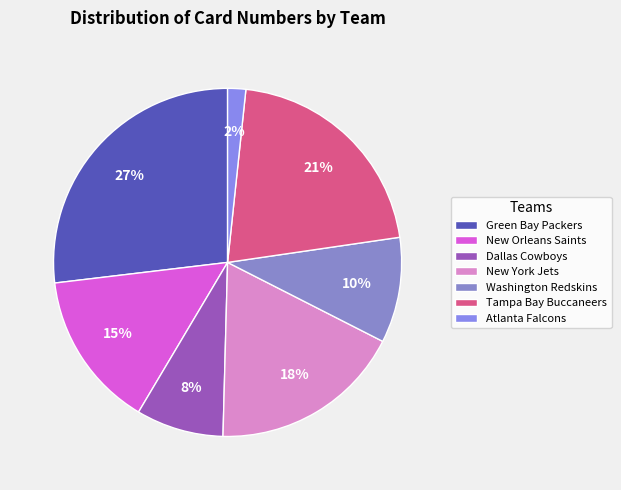

Does any single category account for the majority?

No